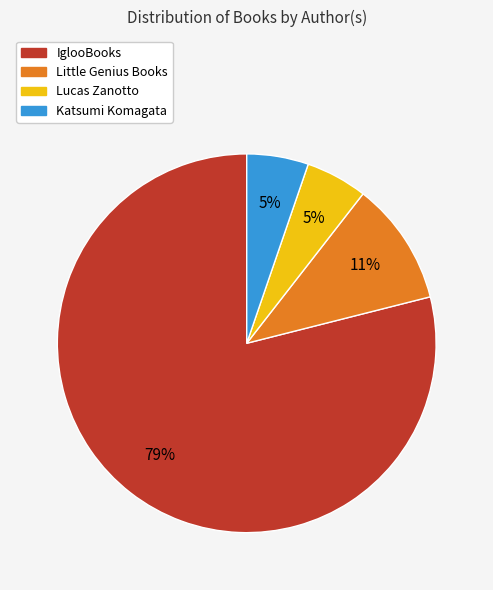

Which slice represents more than half of the pie?

IglooBooks